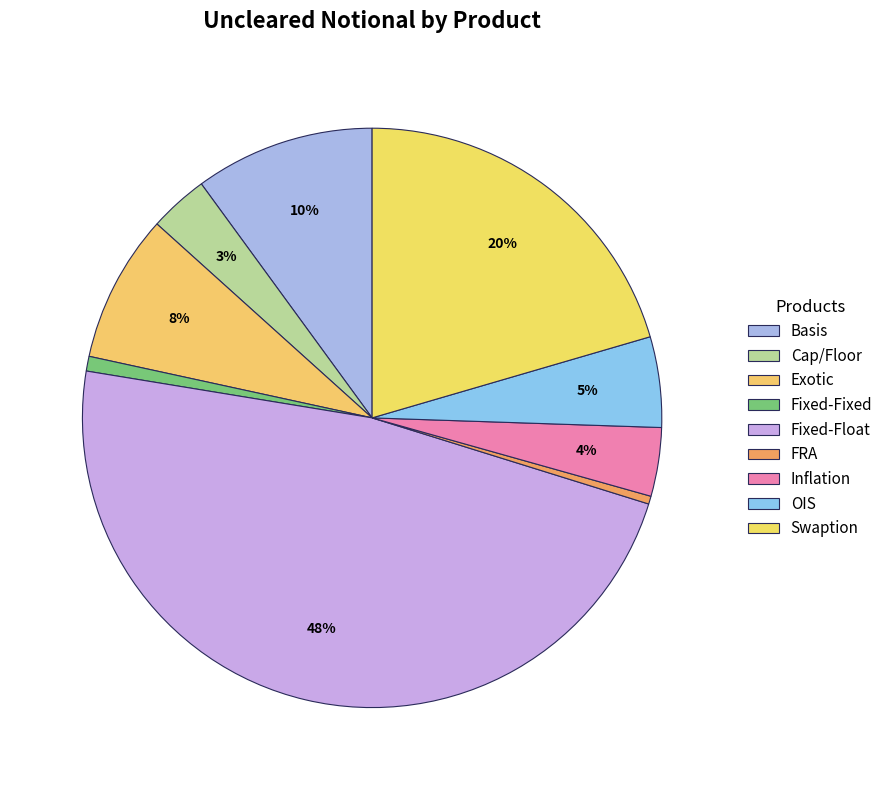

To the nearest percent, what portion does Exotic represent?

8%